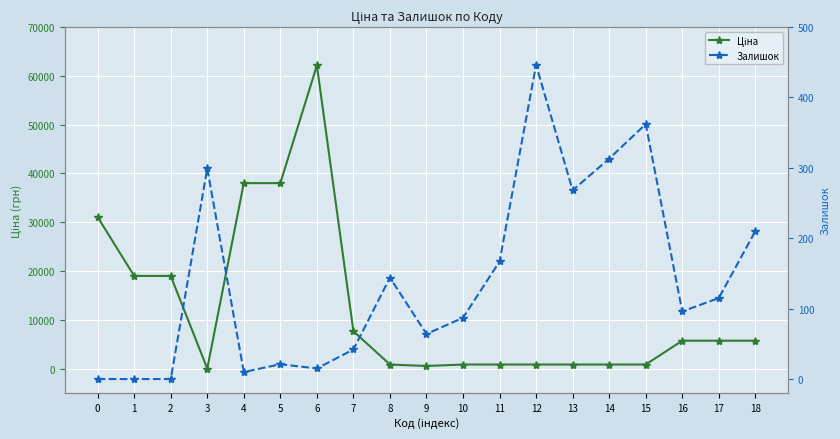

At which category is the sum across all series the highest?

6